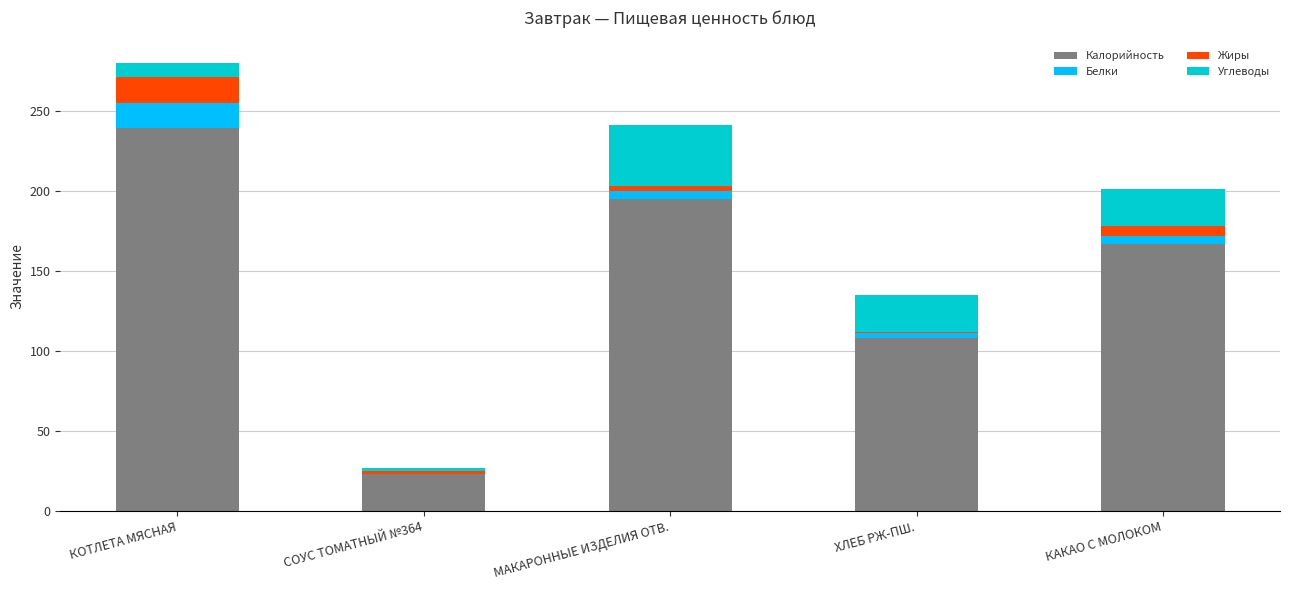

At which category is the sum across all series the highest?

КОТЛЕТА МЯСНАЯ